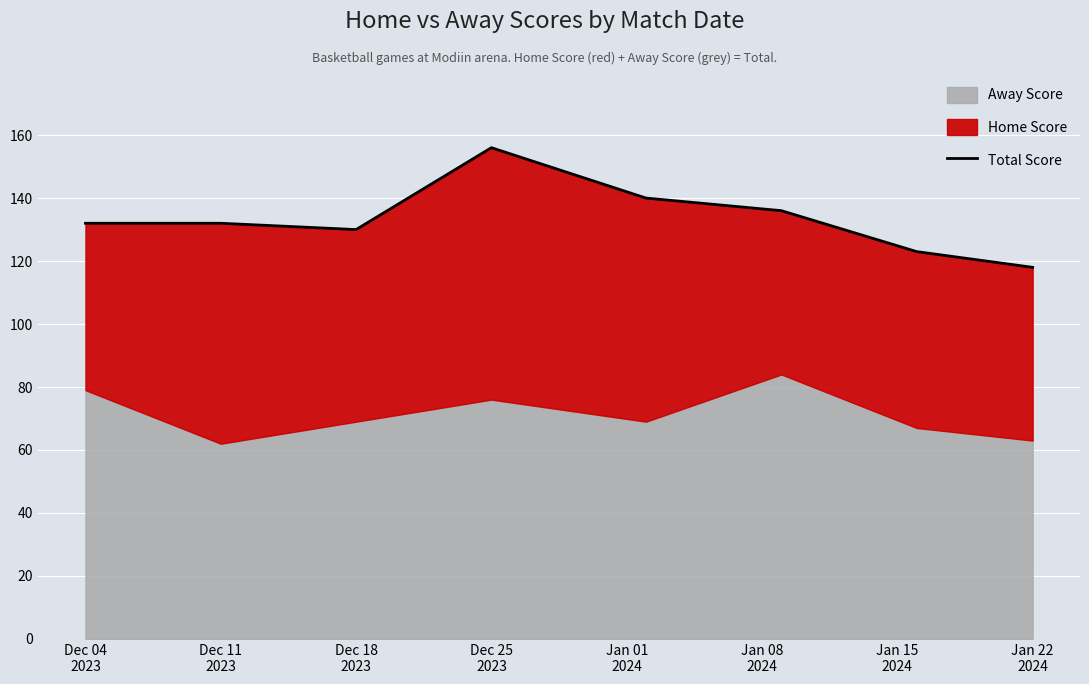

True or false: the data has more than 2 interior local peaks.

False